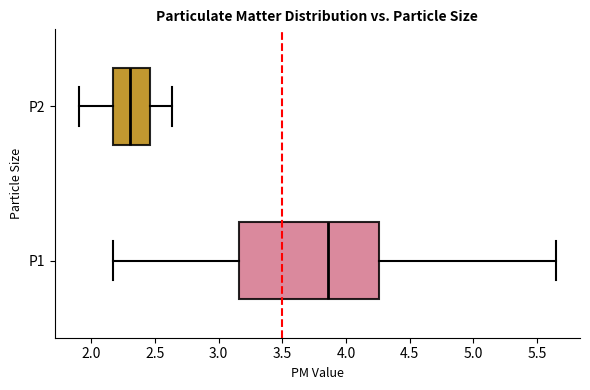

Which box is the widest, from its left edge to its right edge?

P1